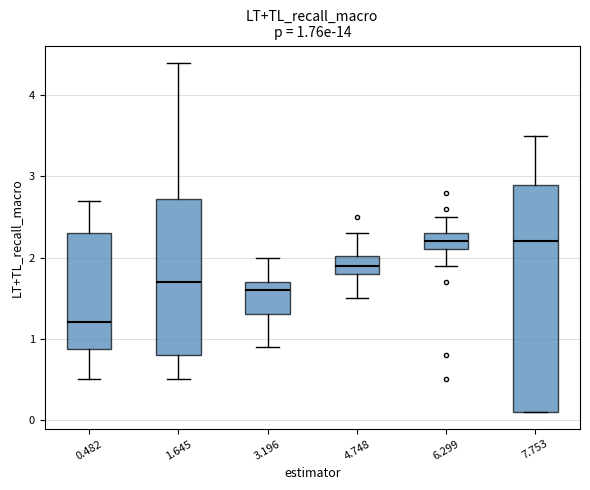

Comparing the boxes themselves (not the whiskers), which one is the tallest?

7.753